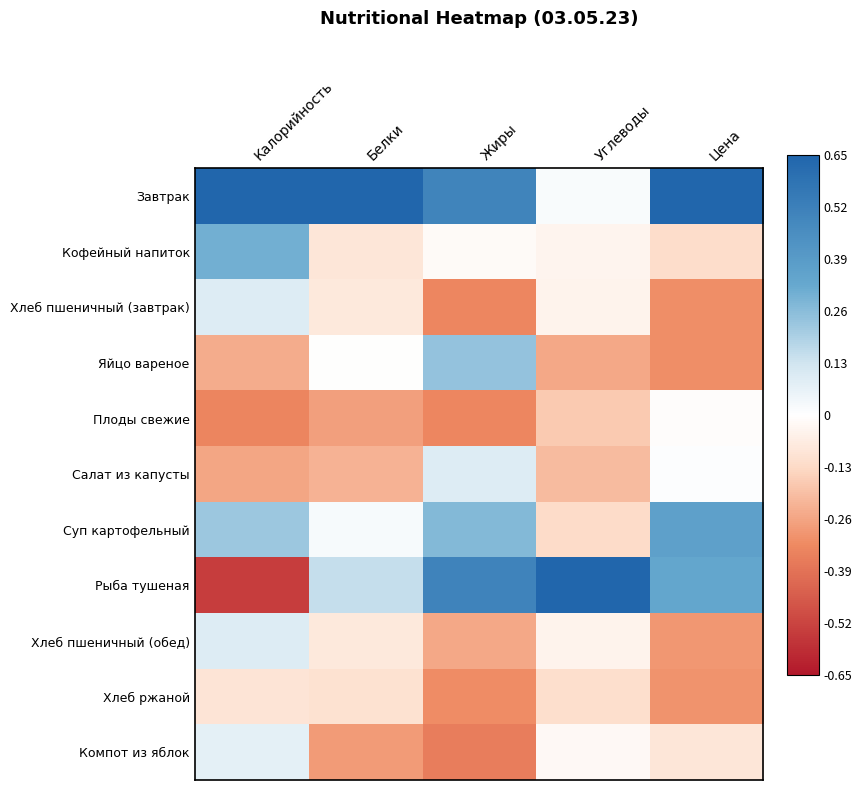

At how many categories does at least one series exceed 0?

5